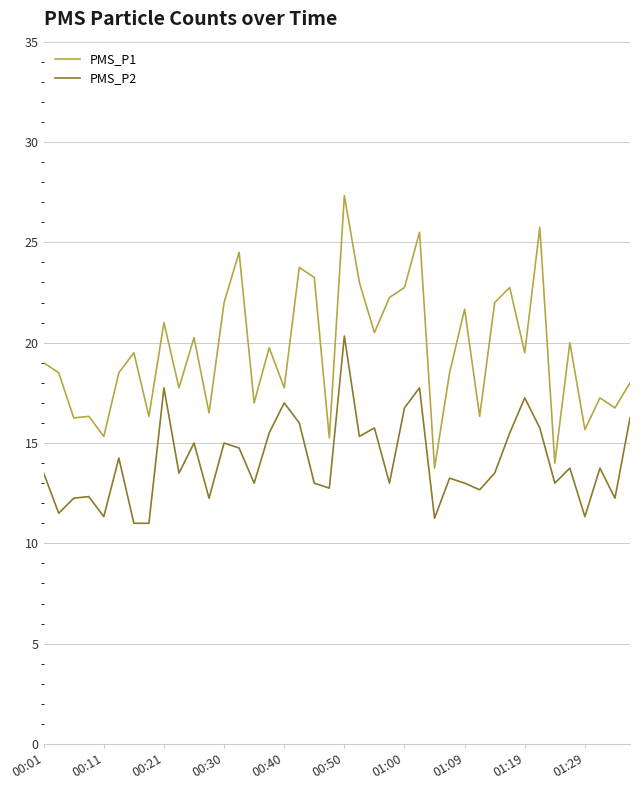

What is the minimum value for PMS_P1?

13.8